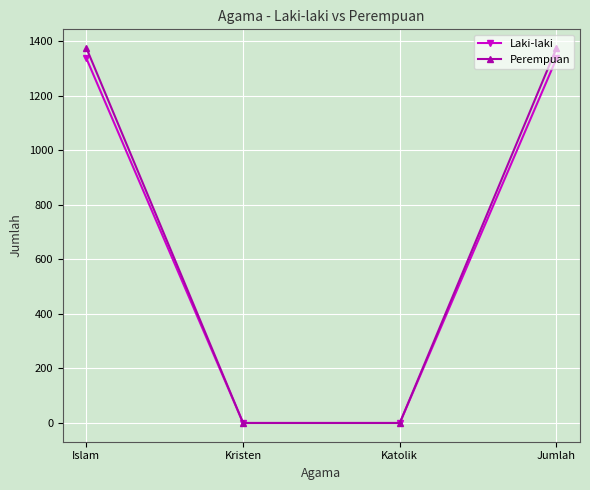

What are all the series names shown in the legend?

Laki-laki, Perempuan